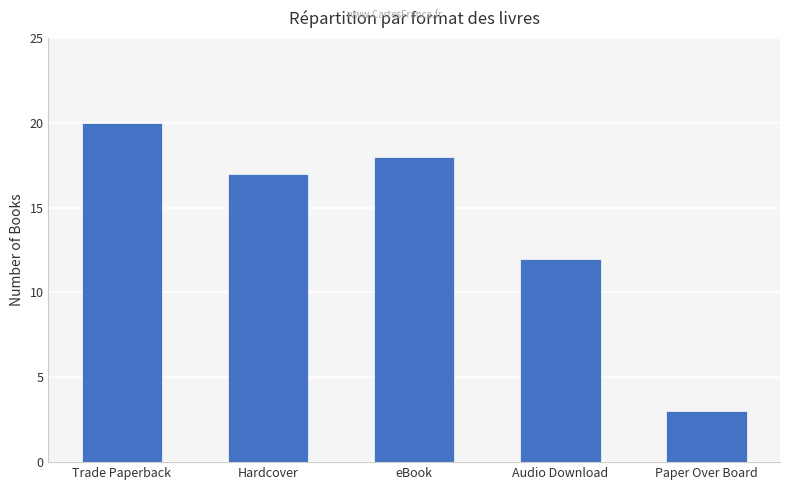

What is the sum of all values?

70